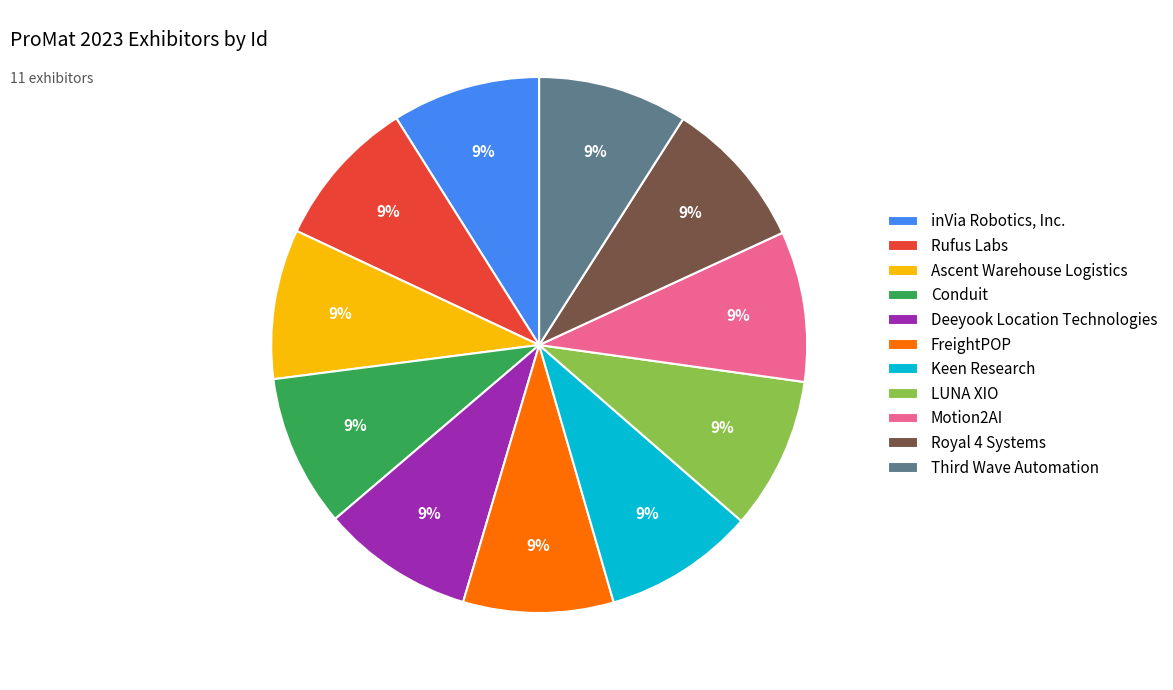

What is the ratio of the value at Ascent Warehouse Logistics to the value at Conduit?

1.0